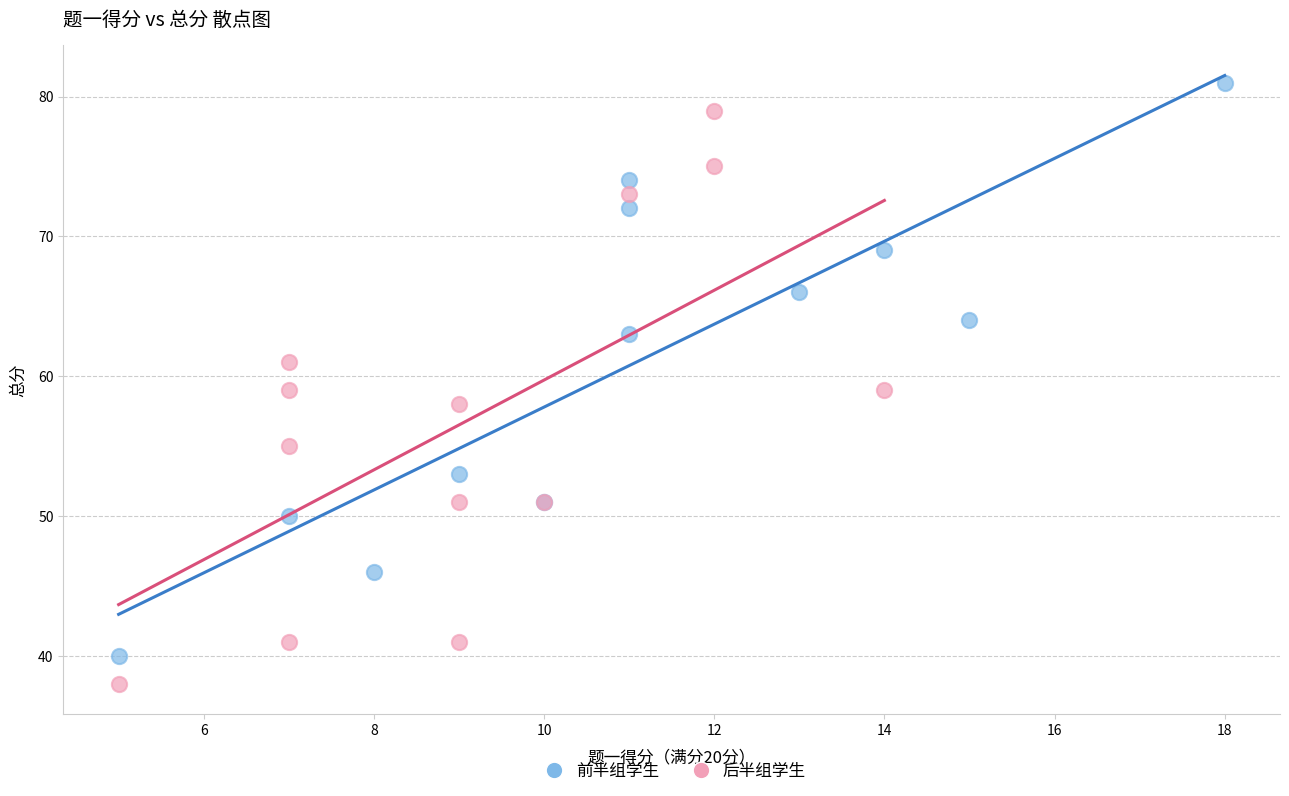

What are all the series names shown in the legend?

前半组学生, 后半组学生